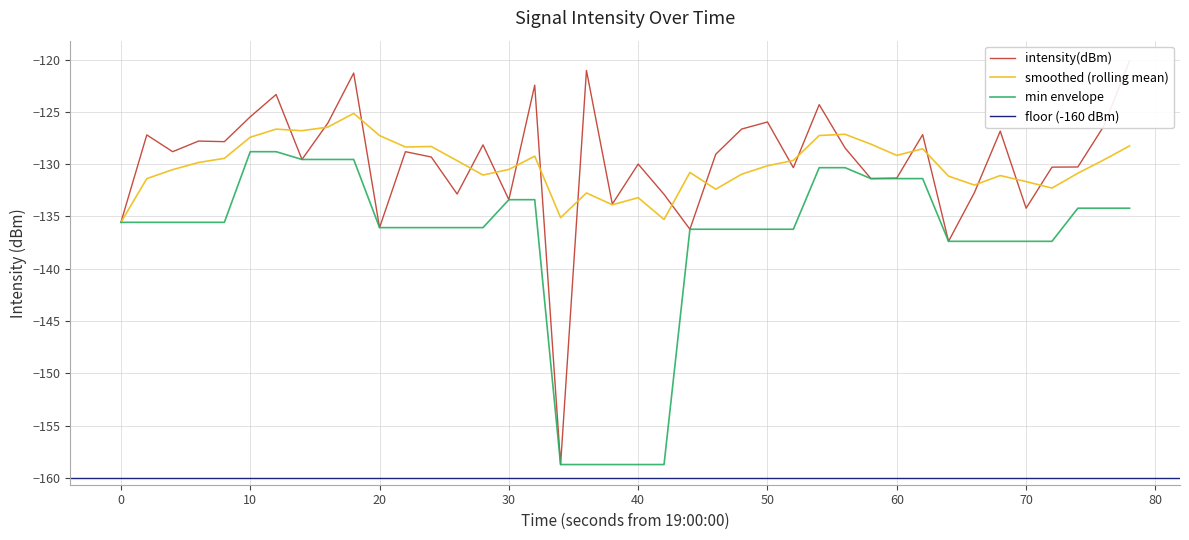

The min envelope series shows -83.9 at 10. True or false?

False